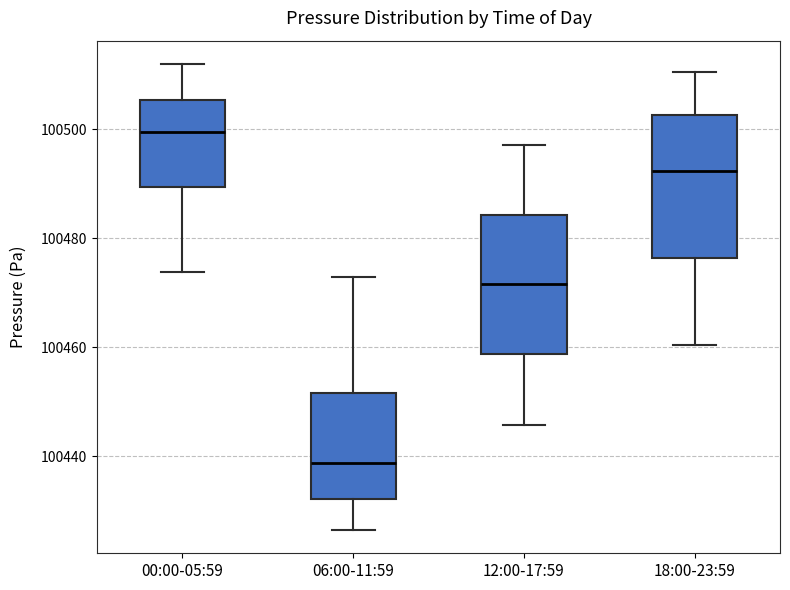

Reading left to right, transcribe this box plot: for each box, give where its median line is, the range the box spans, and where its two whiskers end, as read against the y-axis. The values are not printed on the chart, so give them approximately, as read against the axis.

00:00-05:59: median 100500, box 100490 to 100506, whiskers 100474 to 100512
06:00-11:59: median 100438, box 100432 to 100452, whiskers 100426 to 100472
12:00-17:59: median 100472, box 100458 to 100484, whiskers 100446 to 100498
18:00-23:59: median 100492, box 100476 to 100502, whiskers 100460 to 100510